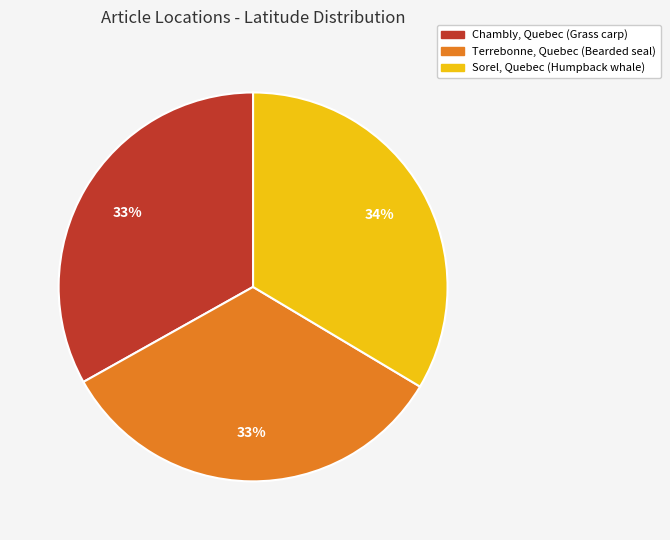

Combined, do Sorel, Quebec (Humpback whale) and Terrebonne, Quebec (Bearded seal) account for over 50%?

Yes